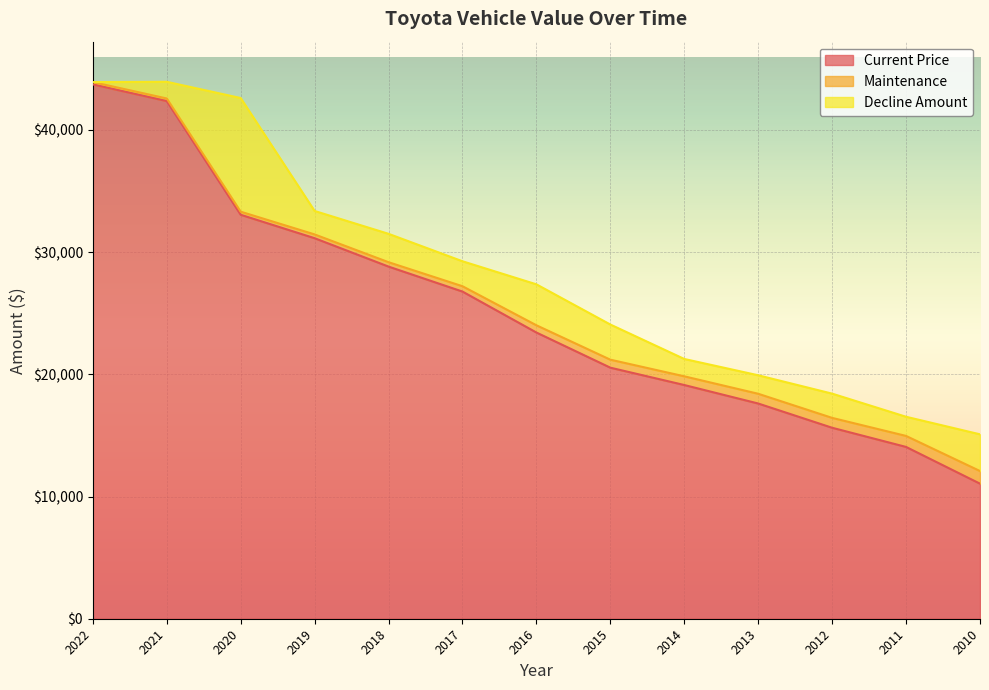

What is the total value across all series at 2020?

42601